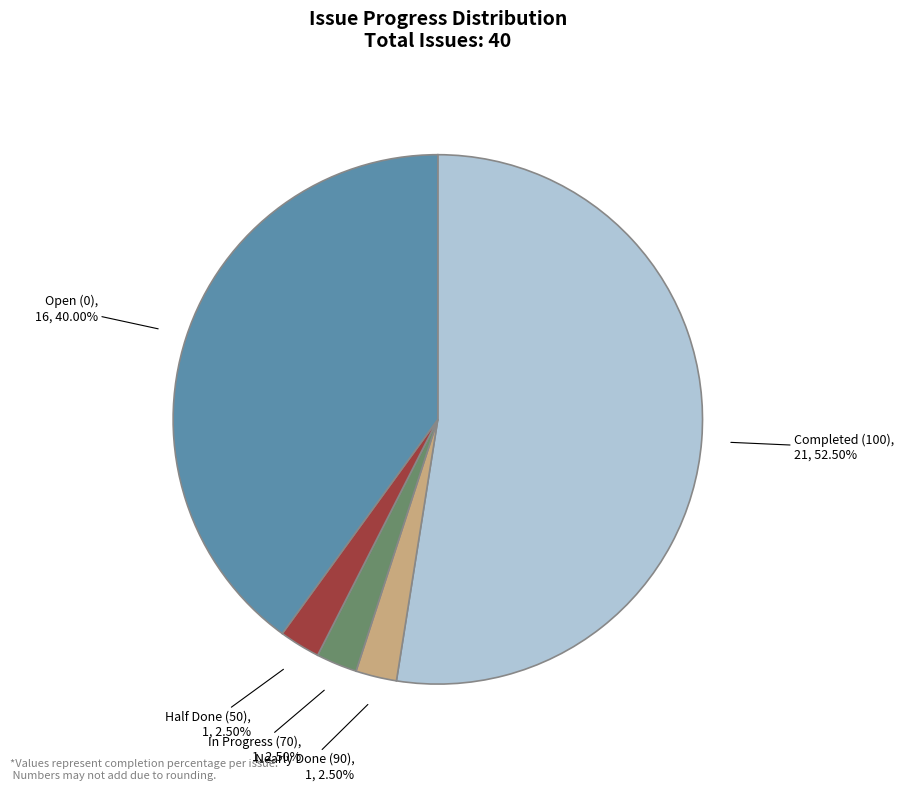

Is there any slice that represents more than half of the pie?

Yes